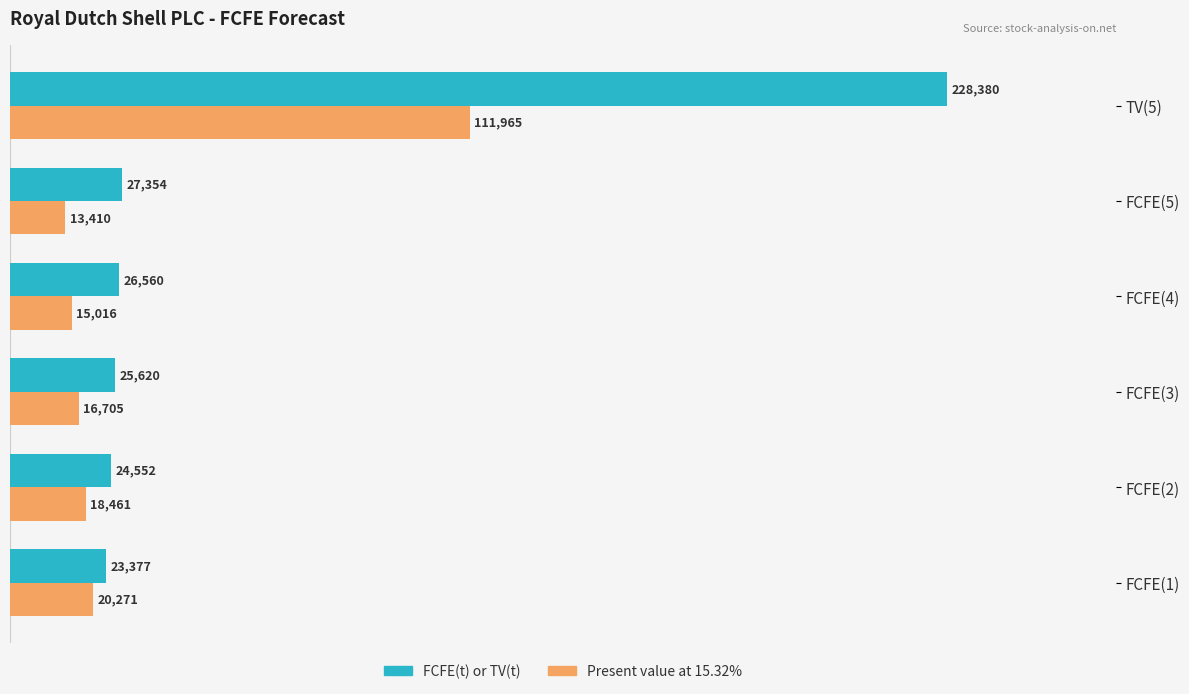

What is the sum of all Present value at 15.32% values?

195828